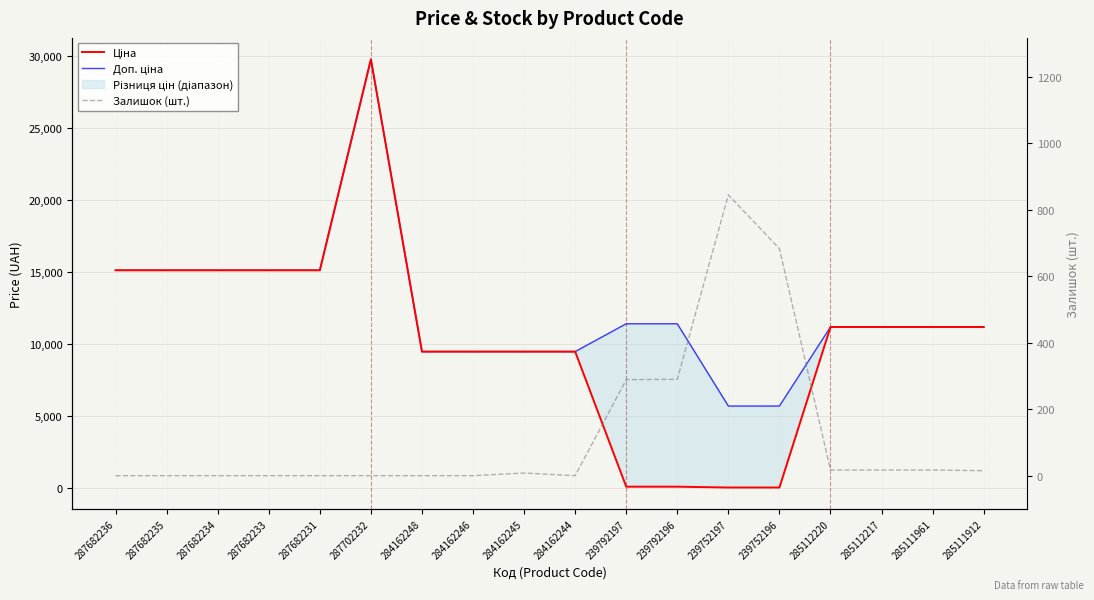

How many lines are shown in the chart?

3